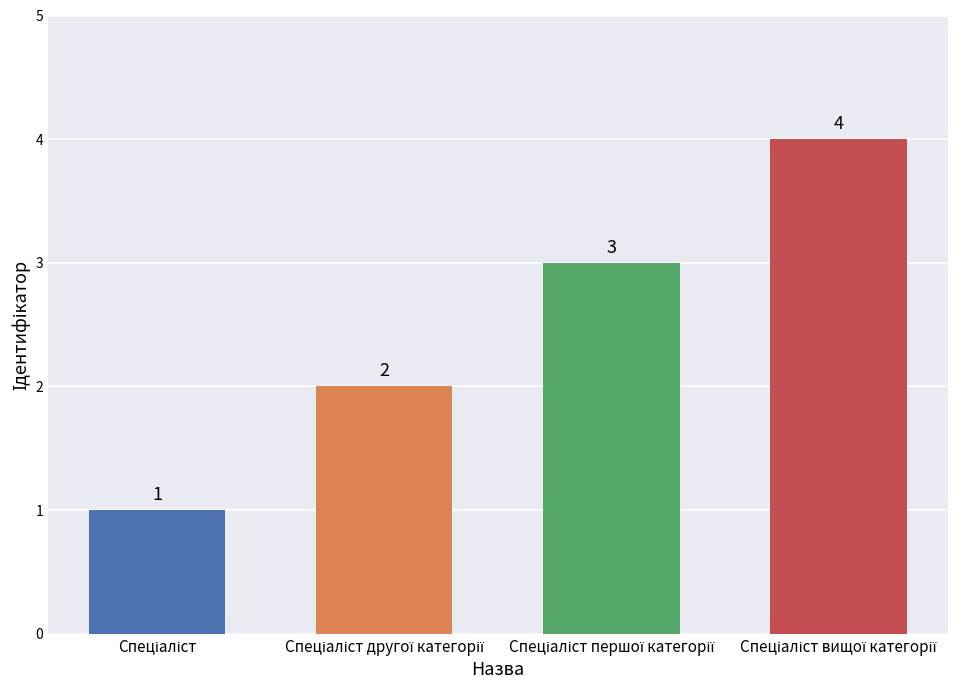

What is the greatest value displayed?

4